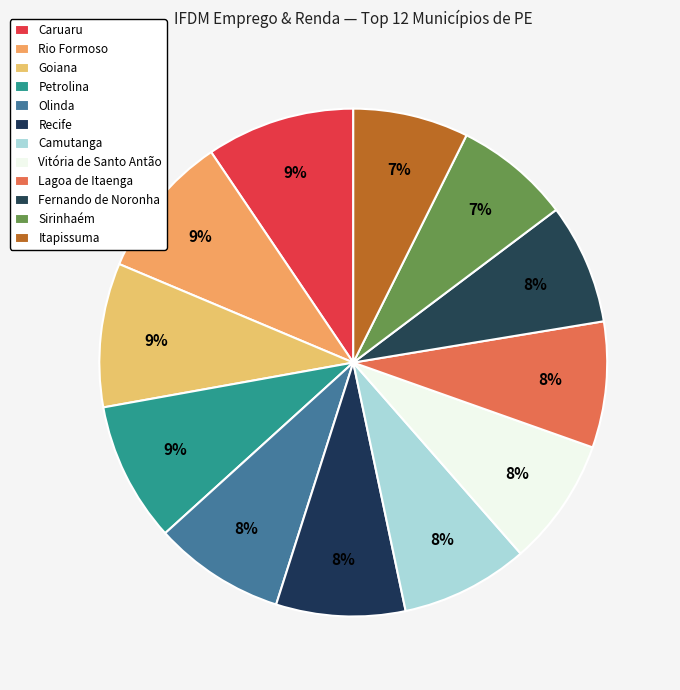

How many segments does this pie chart have?

12